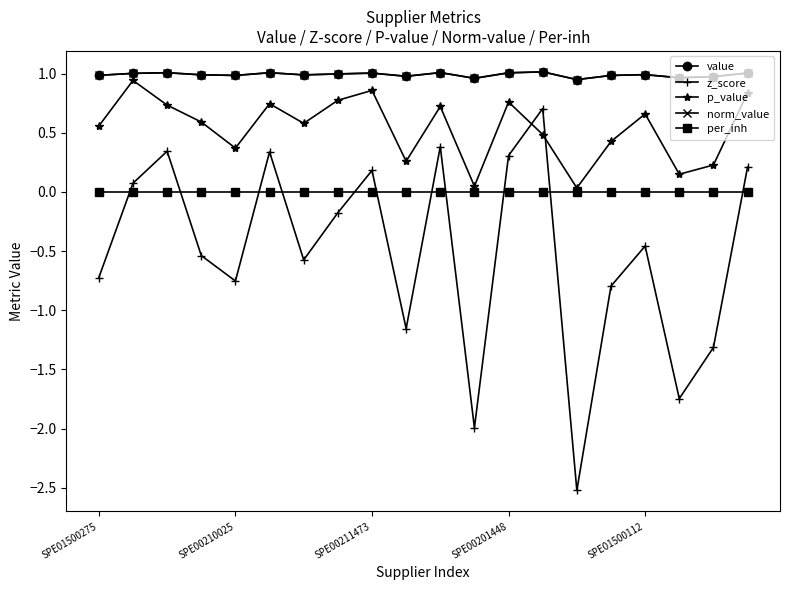

True or false: p_value and per_inh cross at least once.

False